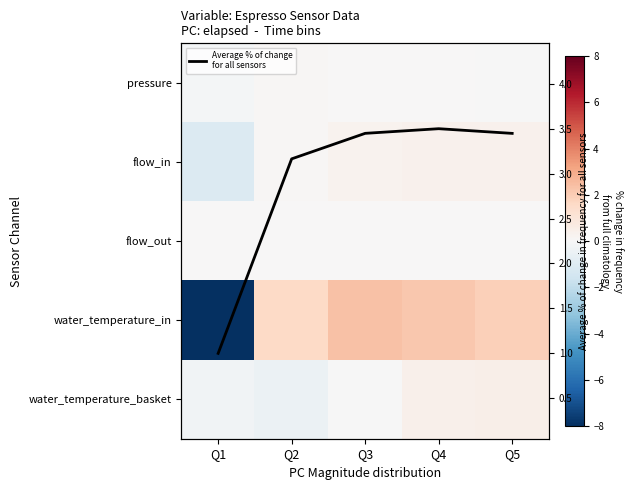

Is the value of pressure at Q3 greater than the value of flow_out at Q3?

Yes